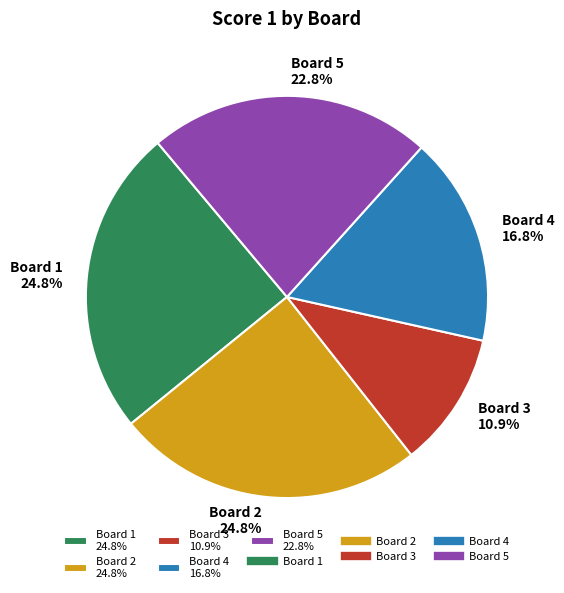

What percentage is NOT represented by Board 4 16.8%?

83.2%